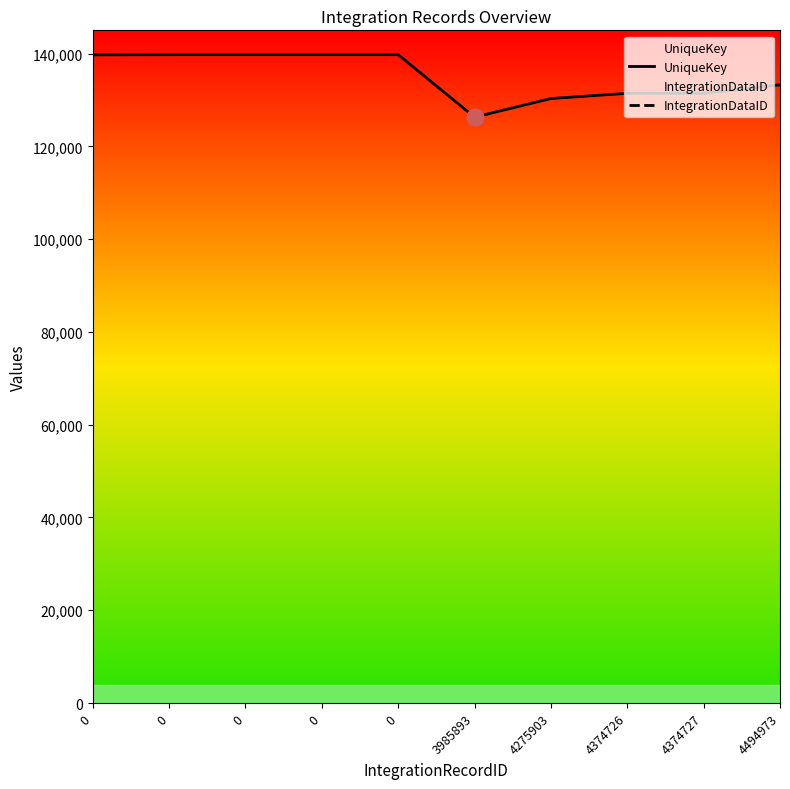

The UniqueKey series shows 56769 at 4374726. True or false?

False